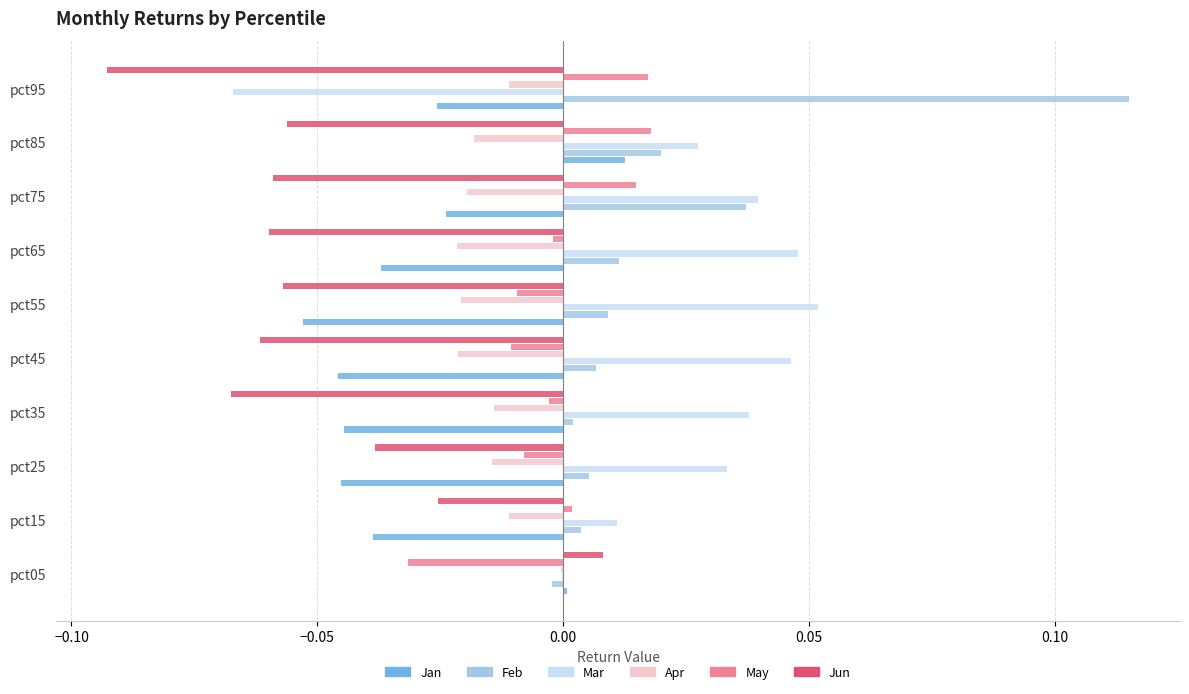

How many bars are there in total?

60